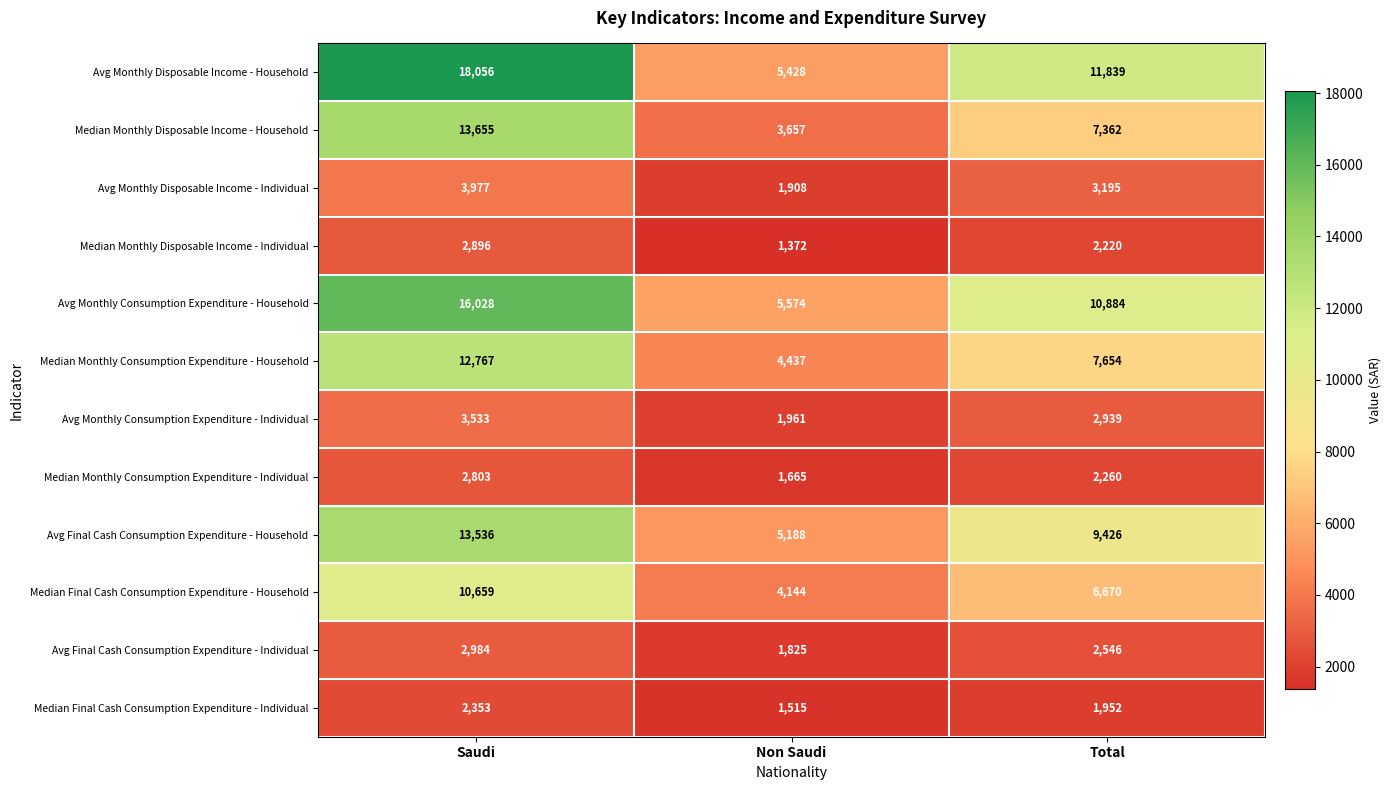

What is the difference between the maximum and minimum values in the Avg Monthly Disposable Income - Individual series?

2069